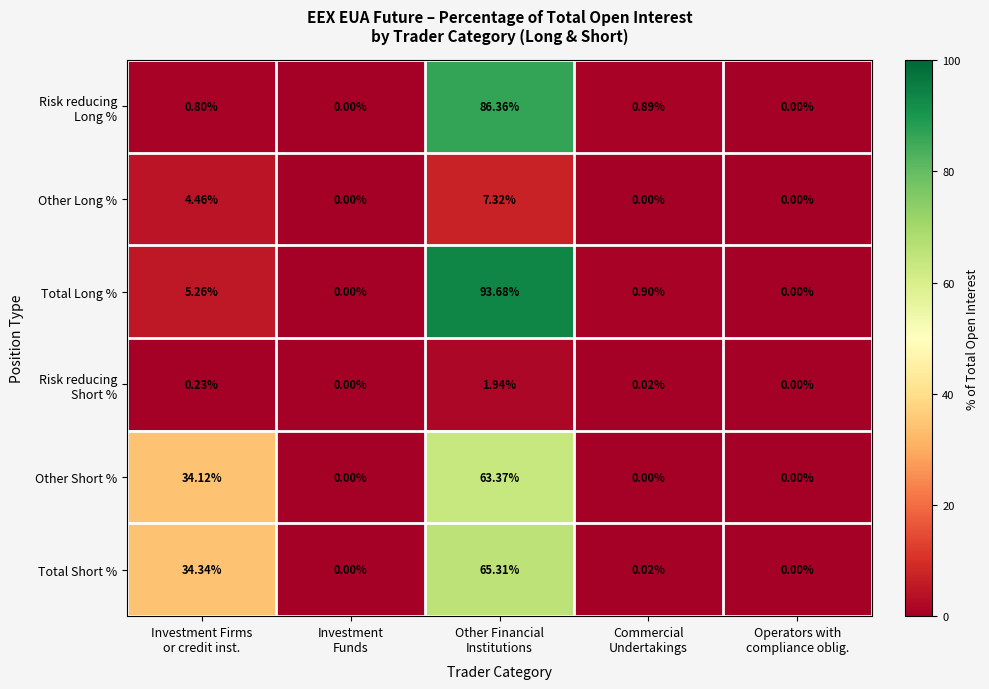

Which series has the largest range (max minus min)?

Total Long %